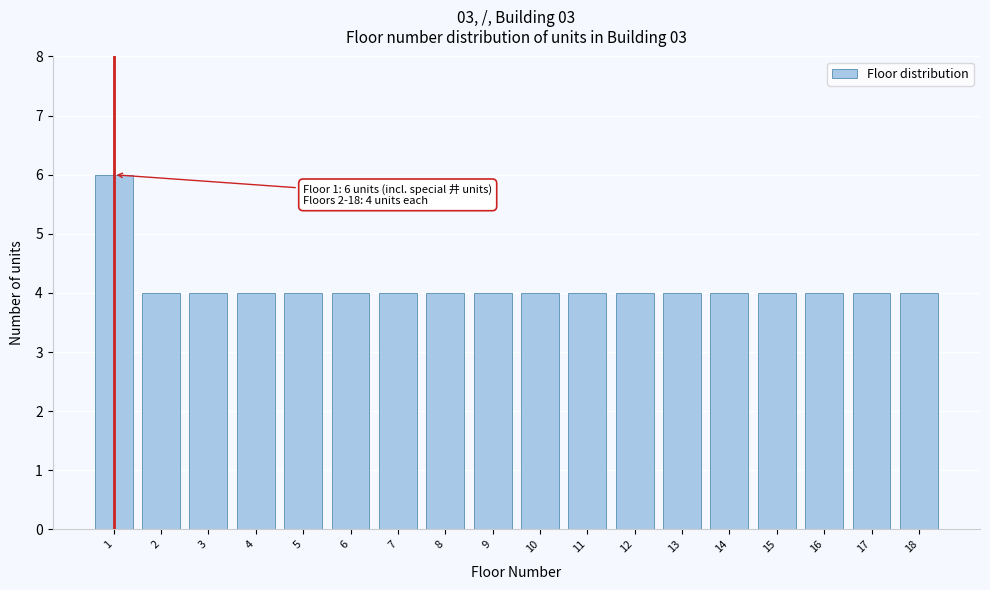

Reading left to right, what are all the values shown in this chart?

6	4	4	4	4	4	4	4	4	4	4	4	4	4	4	4	4	4